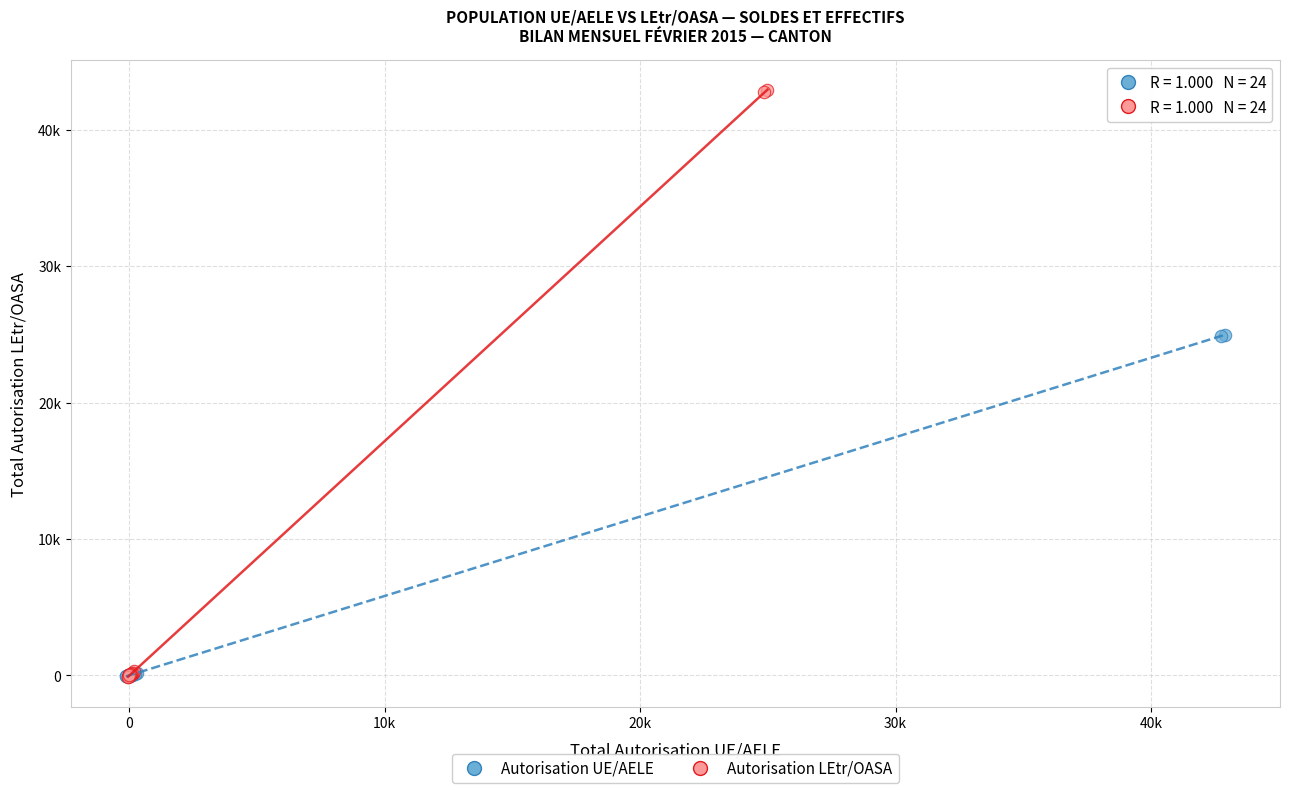

Which series contains the highest Y value?

Autorisation LEtr/OASA